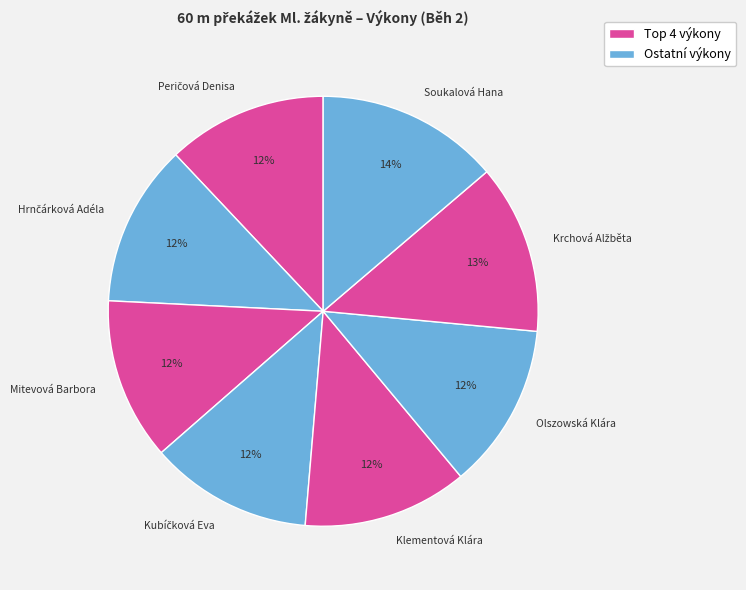

Which slice is the largest?

Soukalová Hana